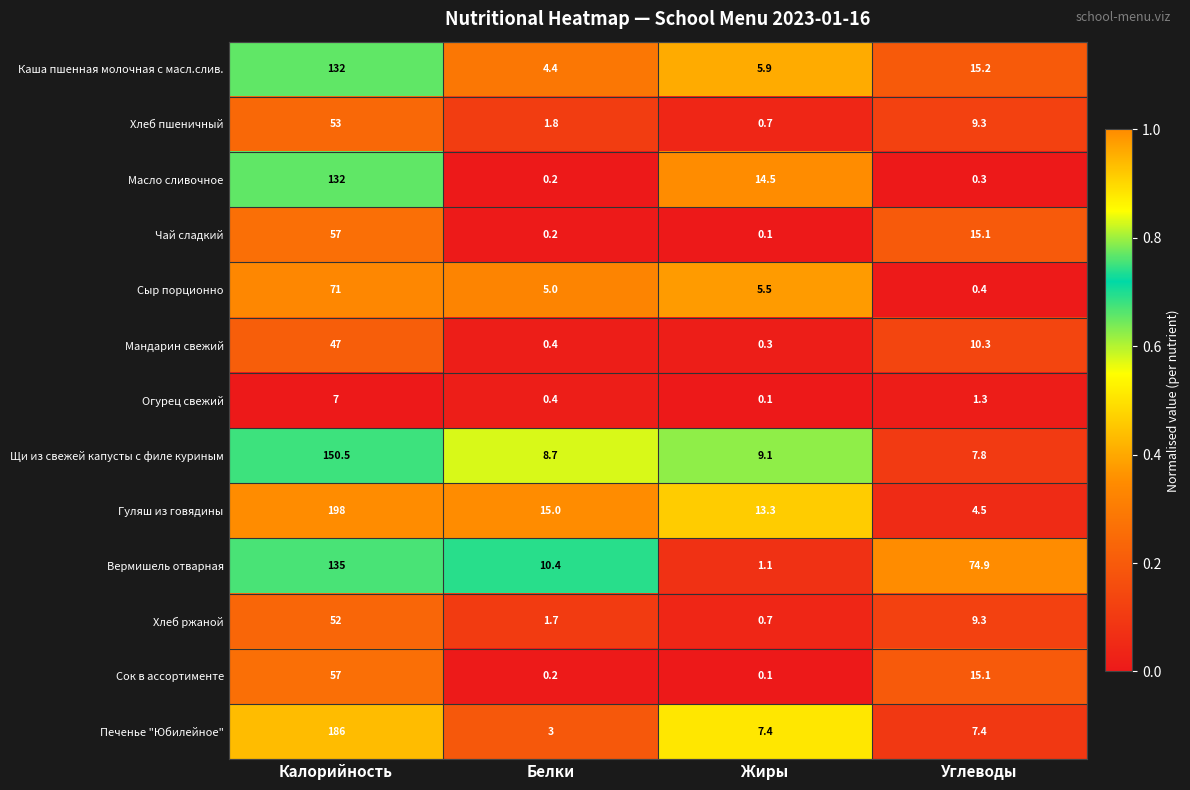

List the labels in order of Сок в ассортименте value, smallest first.

Жиры, Белки, Углеводы, Калорийность